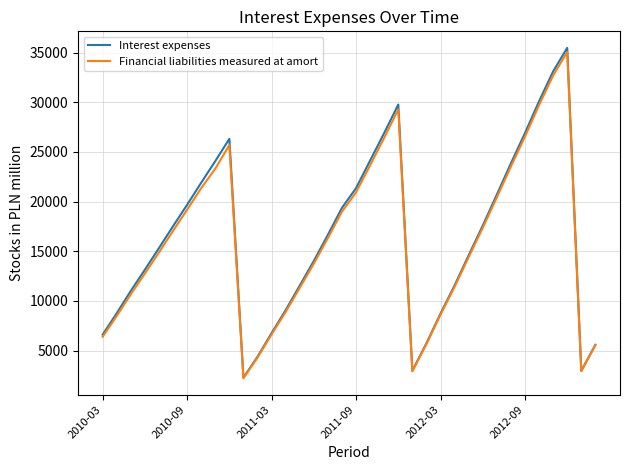

Is this an area chart (filled region under the line)?

No